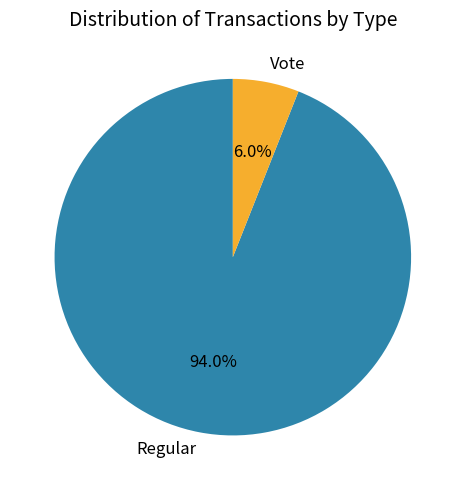

Which slice is the smallest?

Vote